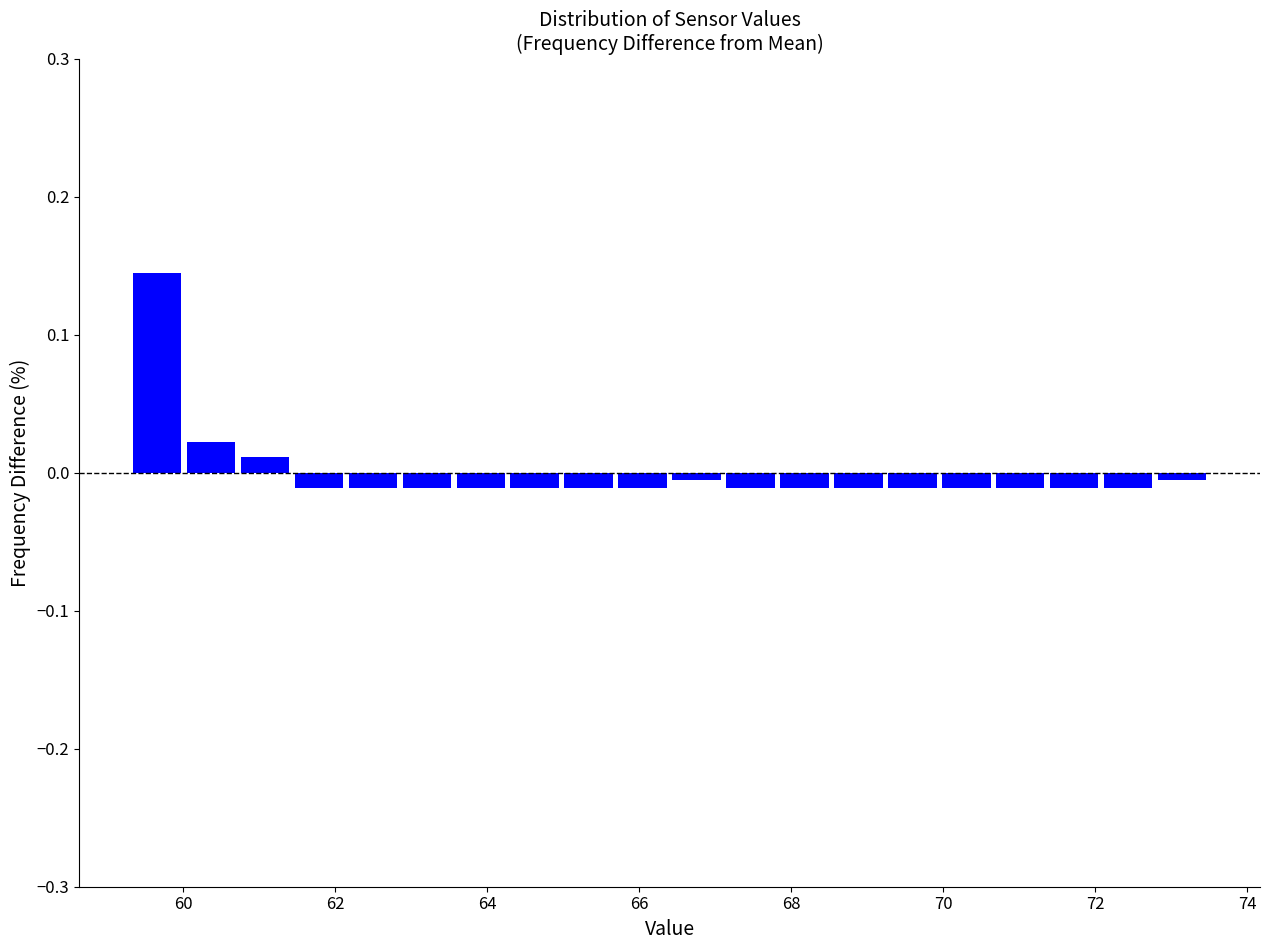

Read against the x-axis, roughly where is the centre of the tallest bar?

59.6